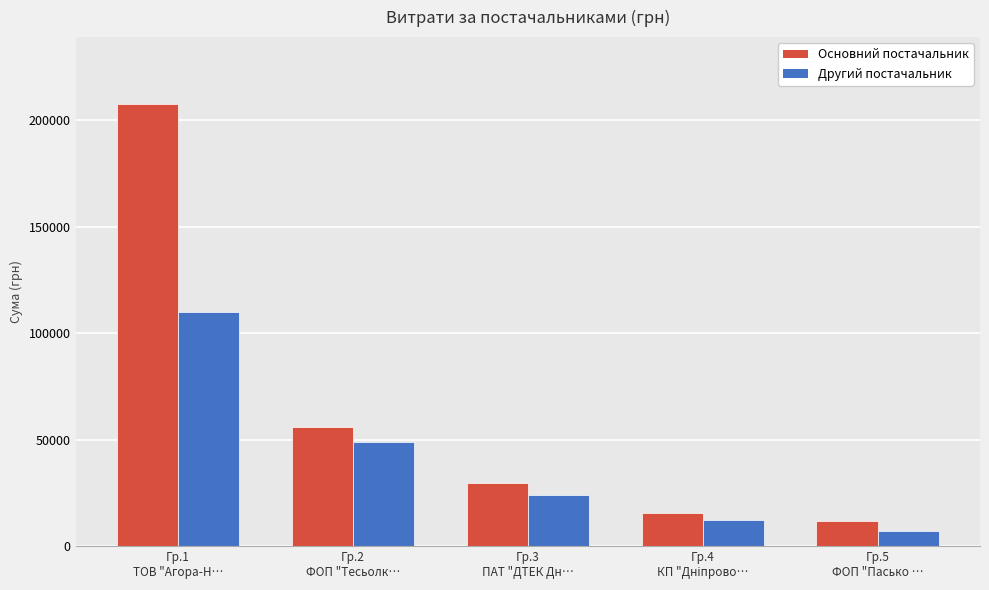

At which label does Основний постачальник reach its peak?

Гр.1
ТОВ "Агора-Н…